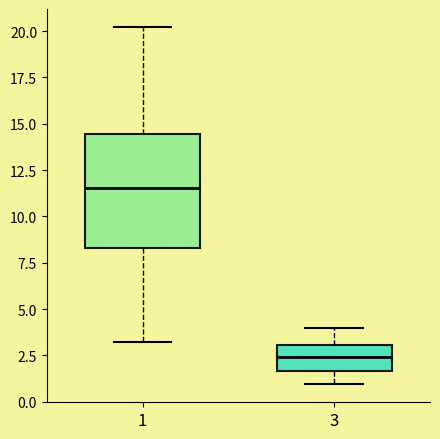

Which box has the lowest median line?

3